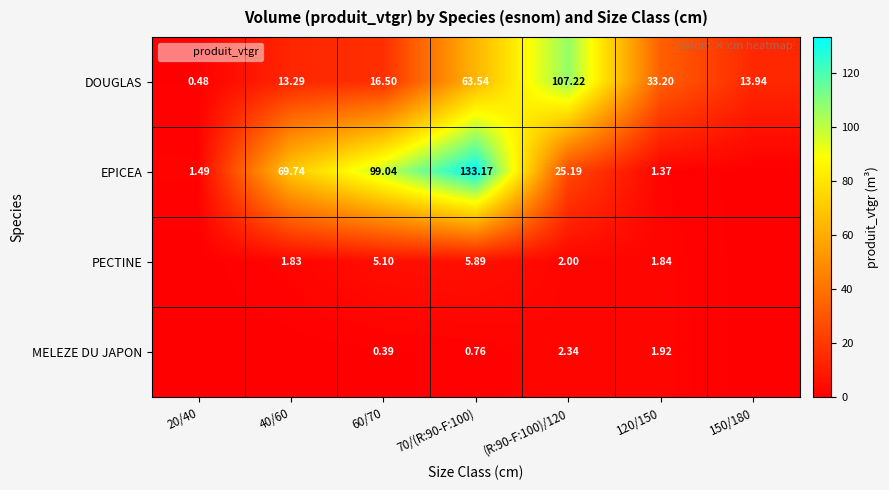

At 20/40, list the series in order from largest to smallest.

EPICEA, DOUGLAS, PECTINE, MELEZE DU JAPON